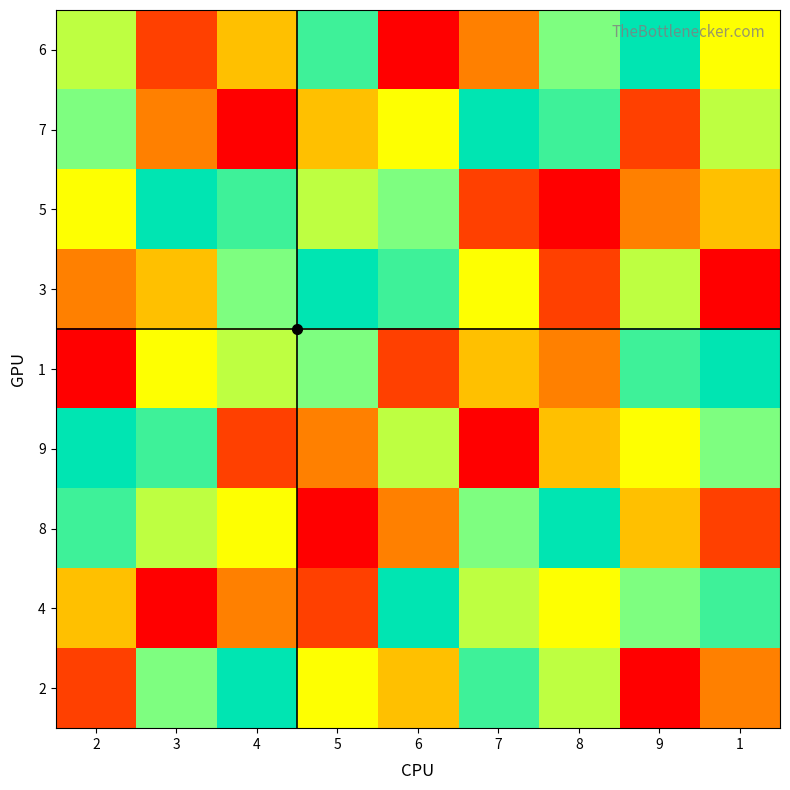

At which category does the chart reach its peak across all series?

9